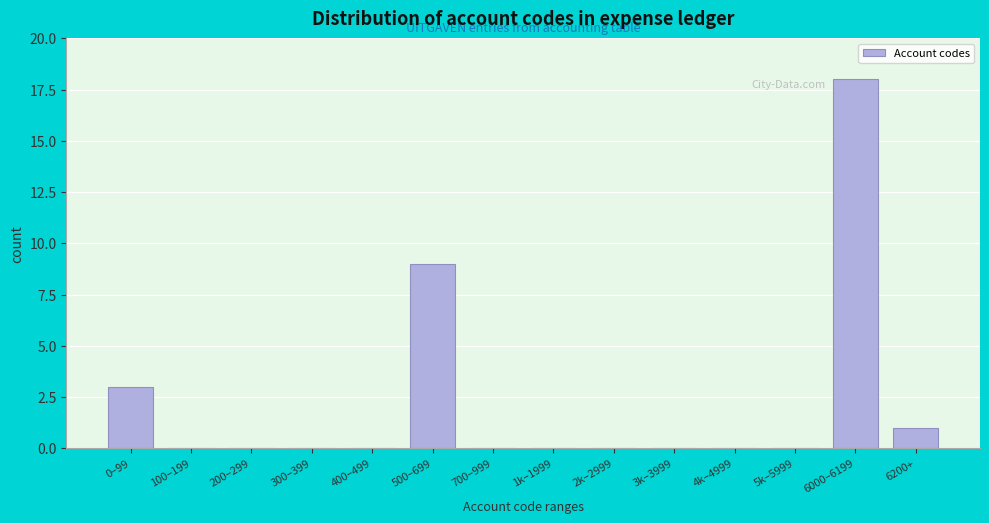

Reading right to left, what are all the values shown in this chart?

6200+=1	6000–6199=18	5k–5999=0	4k–4999=0	3k–3999=0	2k–2999=0	1k–1999=0	700–999=0	500–699=9	400–499=0	300–399=0	200–299=0	100–199=0	0–99=3